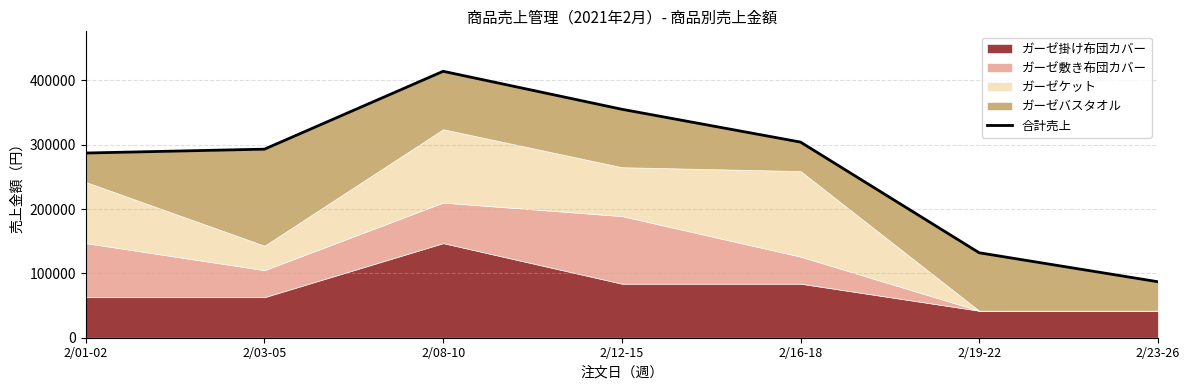

What is the label of the 5th point from the right?

2/08-10